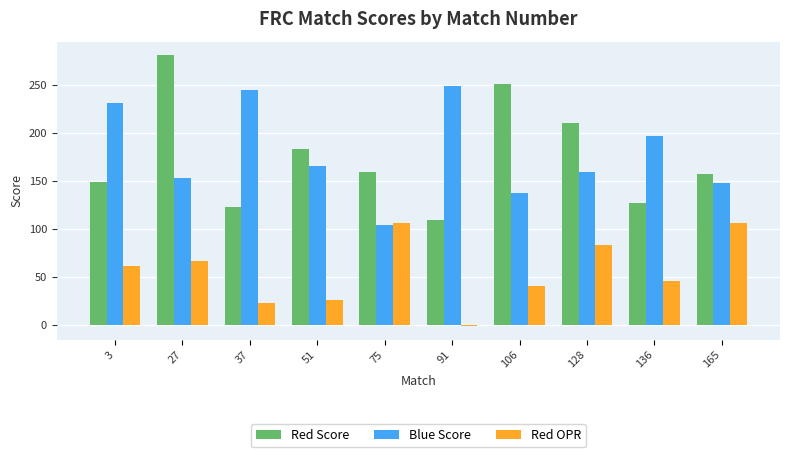

Reading right to left, list all the values displayed in this chart.

Red Score: 157.5	127.2	210.1	250.8	109.4	159.1	183.2	123.1	281.1	149.3
Blue Score: 148.2	197.1	159.8	137.6	249.4	104.1	165.4	244.9	152.9	230.9
Red OPR: 106.1	45.9	83.7	40.7	-1.3	106.1	26.5	23.4	66.7	61.7